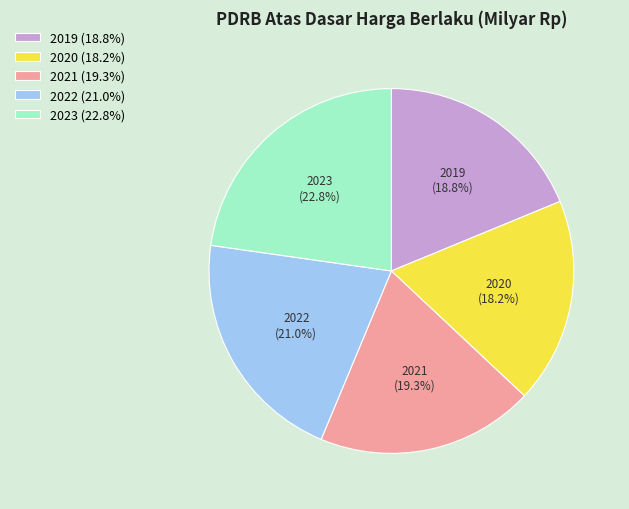

What percentage is the 2022 slice, to the nearest percent?

21%